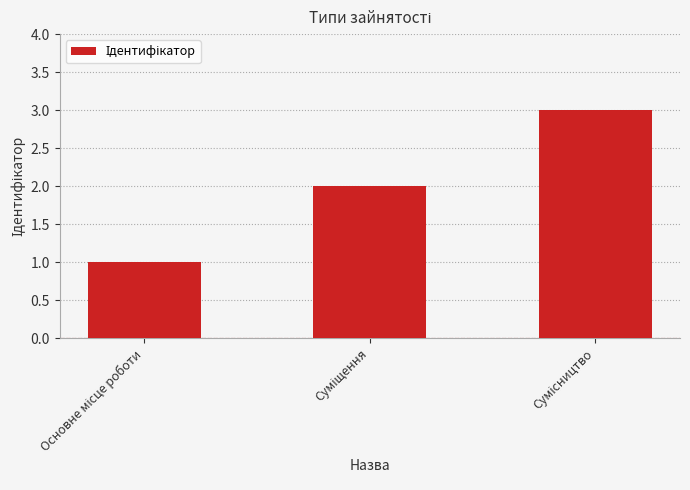

What is the greatest value displayed?

3